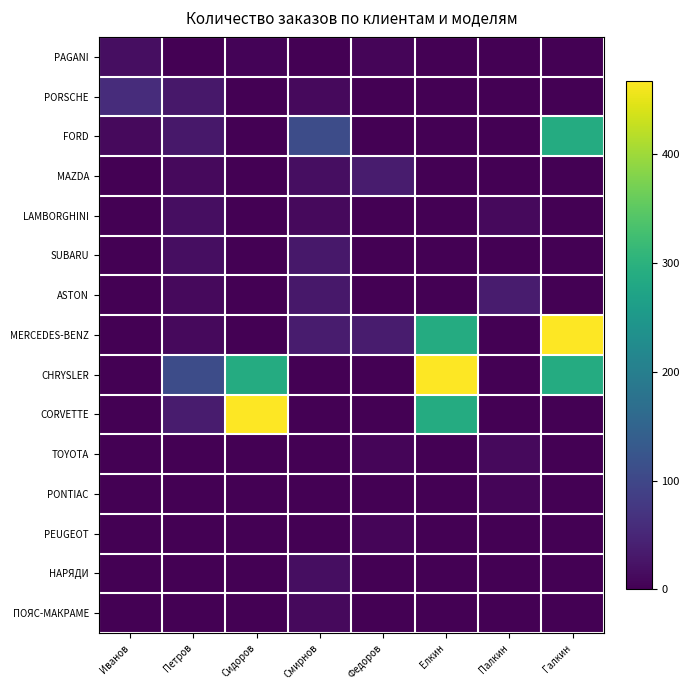

List the series in order of their peak value, highest first.

MERCEDES-BENZ, CHRYSLER, CORVETTE, FORD, PORSCHE, MAZDA, ASTON, SUBARU, LAMBORGHINI, НАРЯДИ, PAGANI, TOYOTA, ПОЯС-МАКРАМЕ, PONTIAC, PEUGEOT